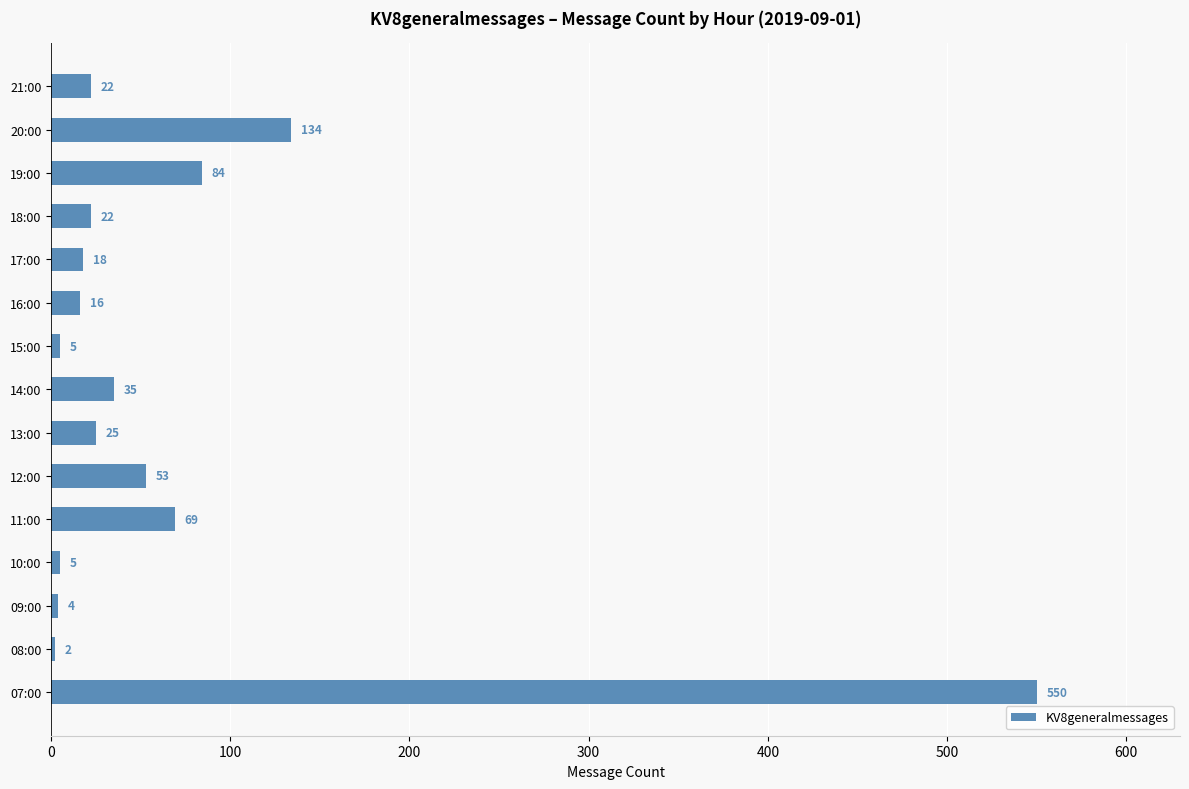

What is the difference between the second highest and second lowest values?

130